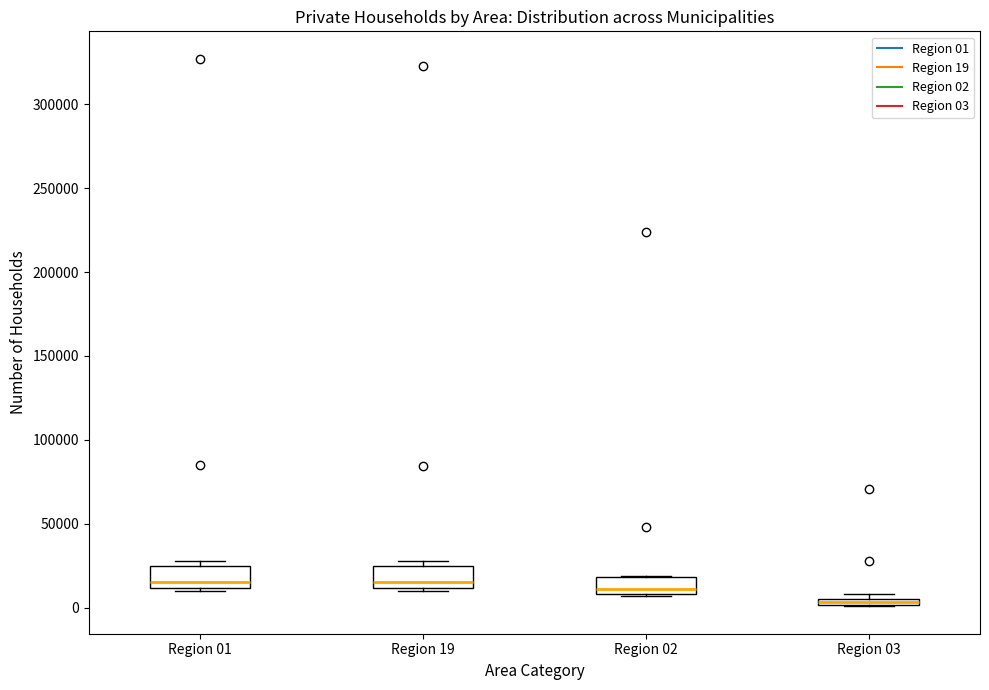

Where is the lower edge of the box for Region 03 on the y-axis? The values are not printed on the chart, so give them approximately, as read against the axis.

0